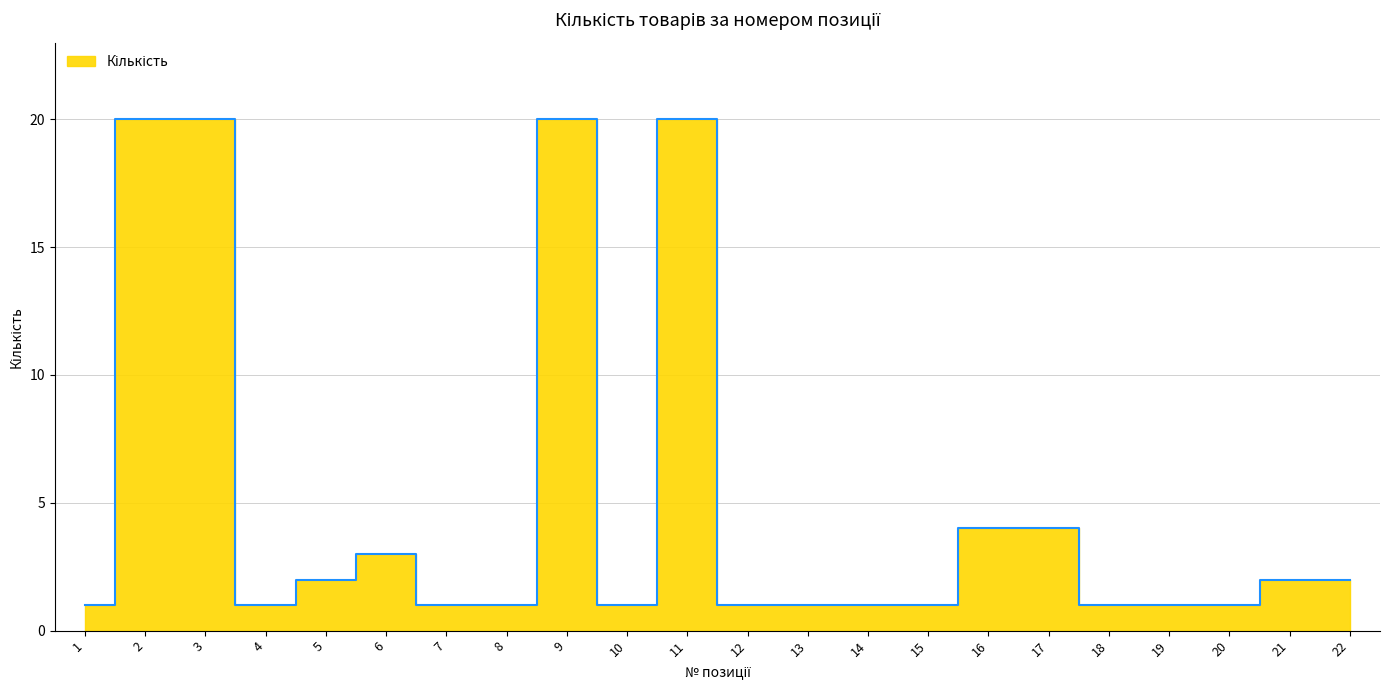

The chart shows a value of 20 at 11. True or false?

True